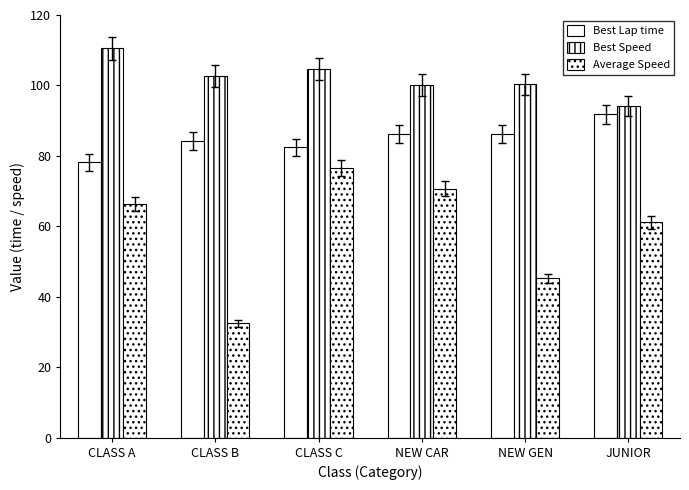

Which category has the lowest value in the Best Lap time series?

CLASS A